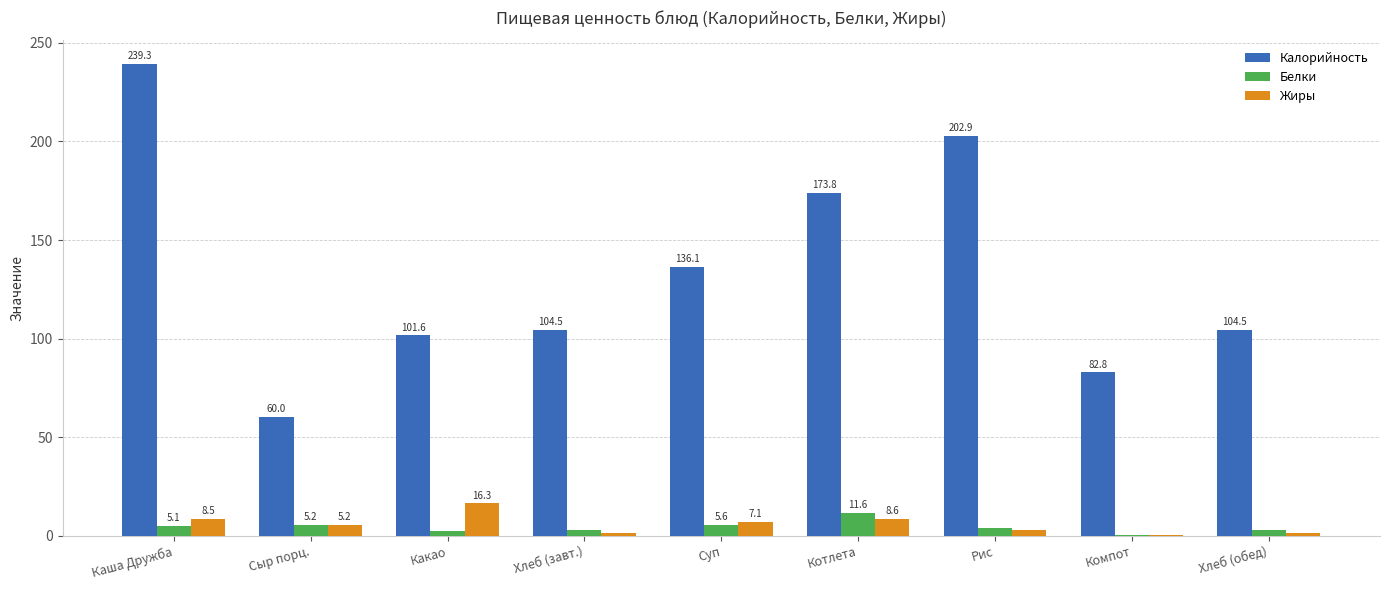

Is it true that Калорийность equals 82.8 at Компот?

True